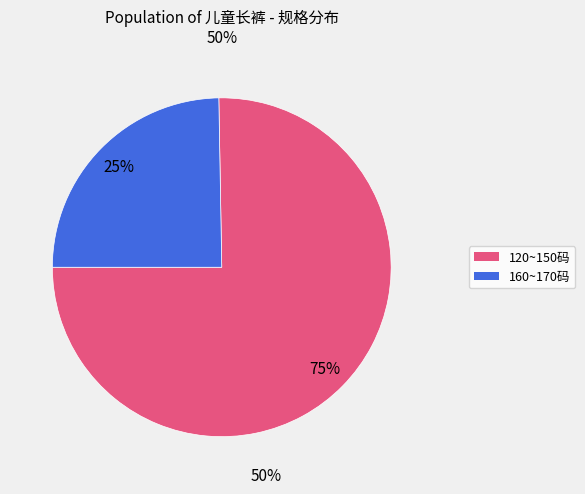

To the nearest percent, what is the average slice percentage?

50%